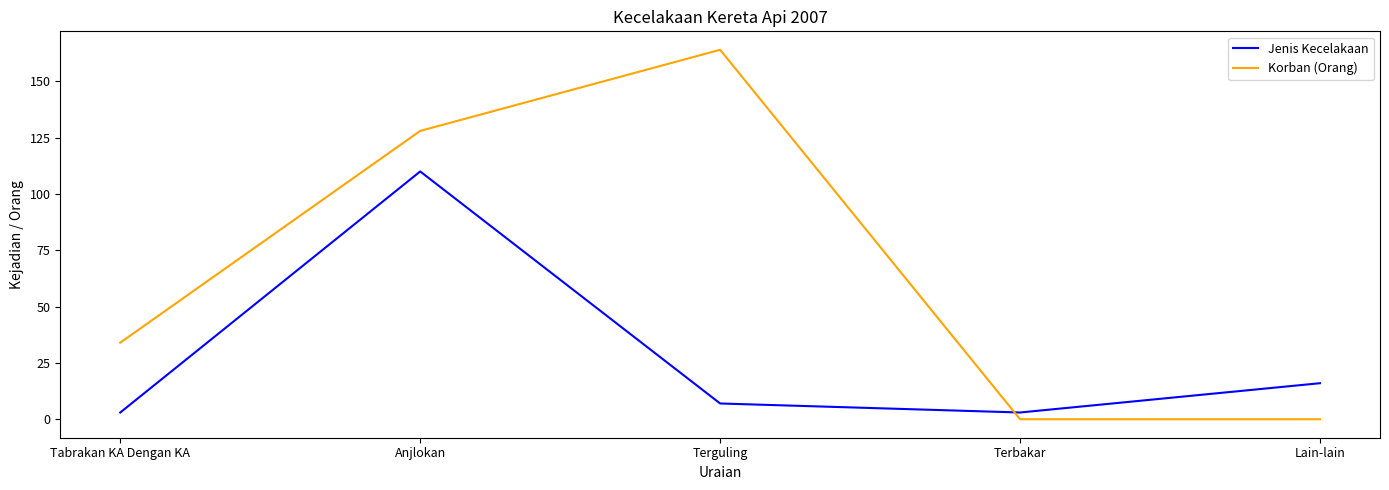

True or false: Jenis Kecelakaan has a value of 6 at Lain-lain.

False